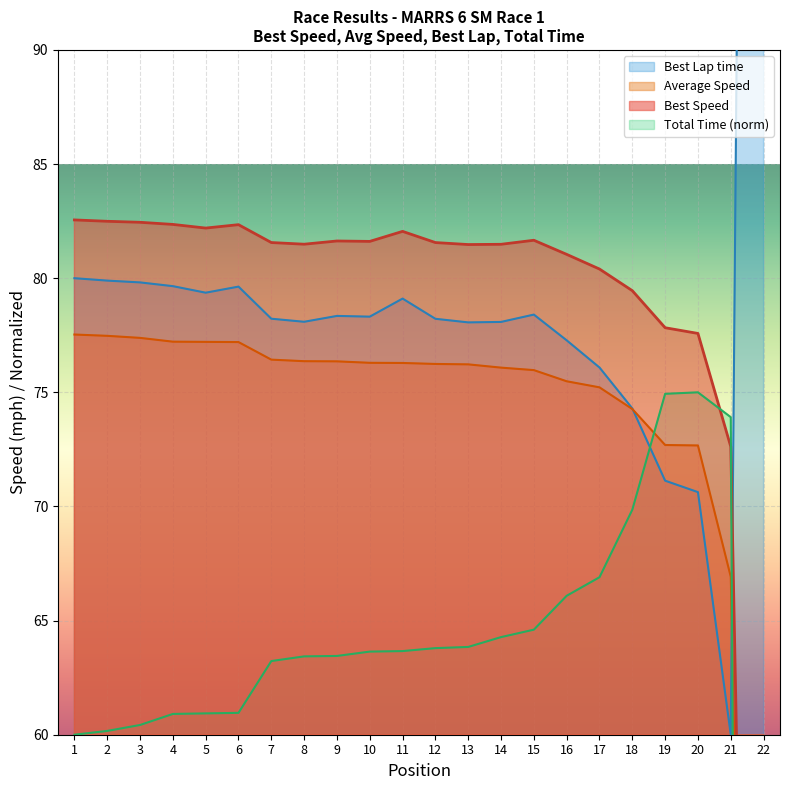

How many lines are shown in the chart?

4